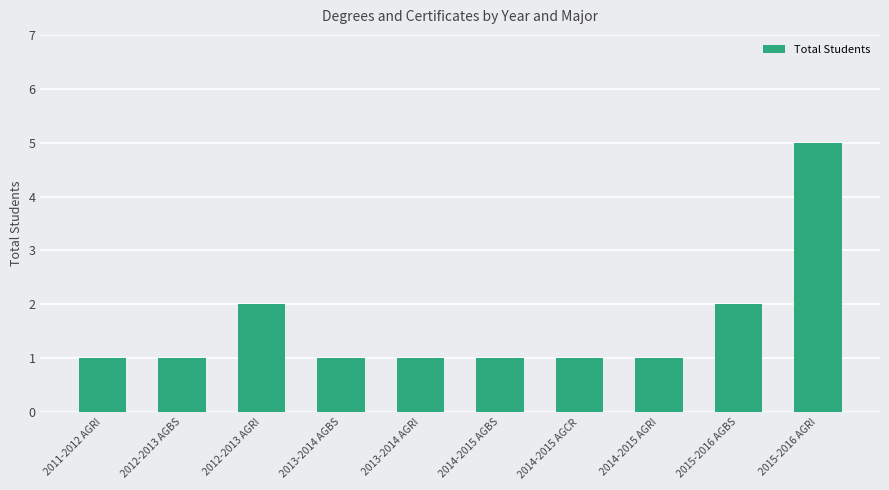

What is the difference between the values at 2011-2012 AGRI and 2015-2016 AGBS?

1